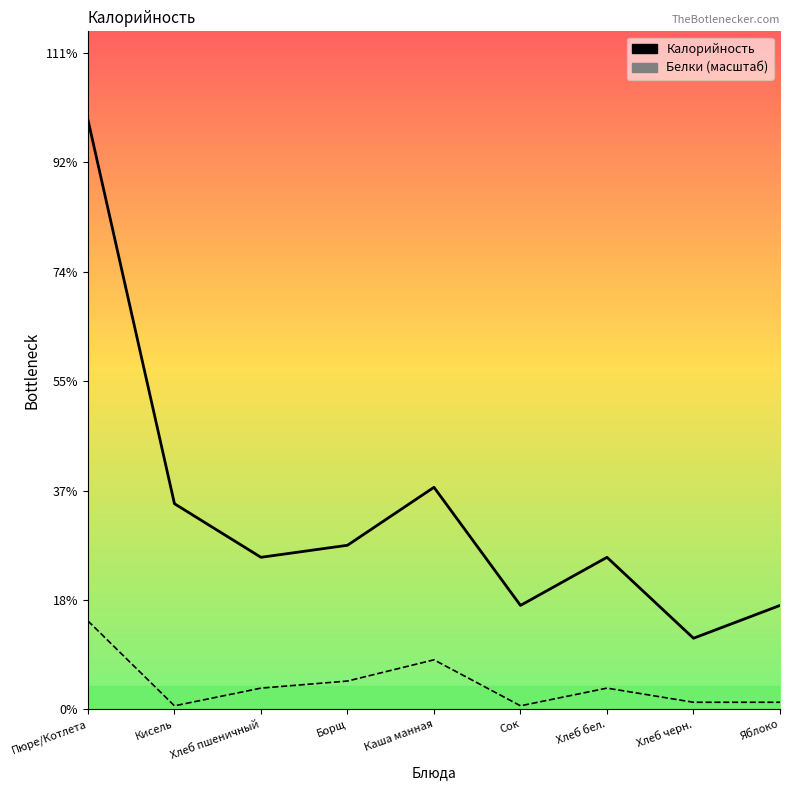

At which category does the chart reach its peak across all series?

Пюре/Котлета